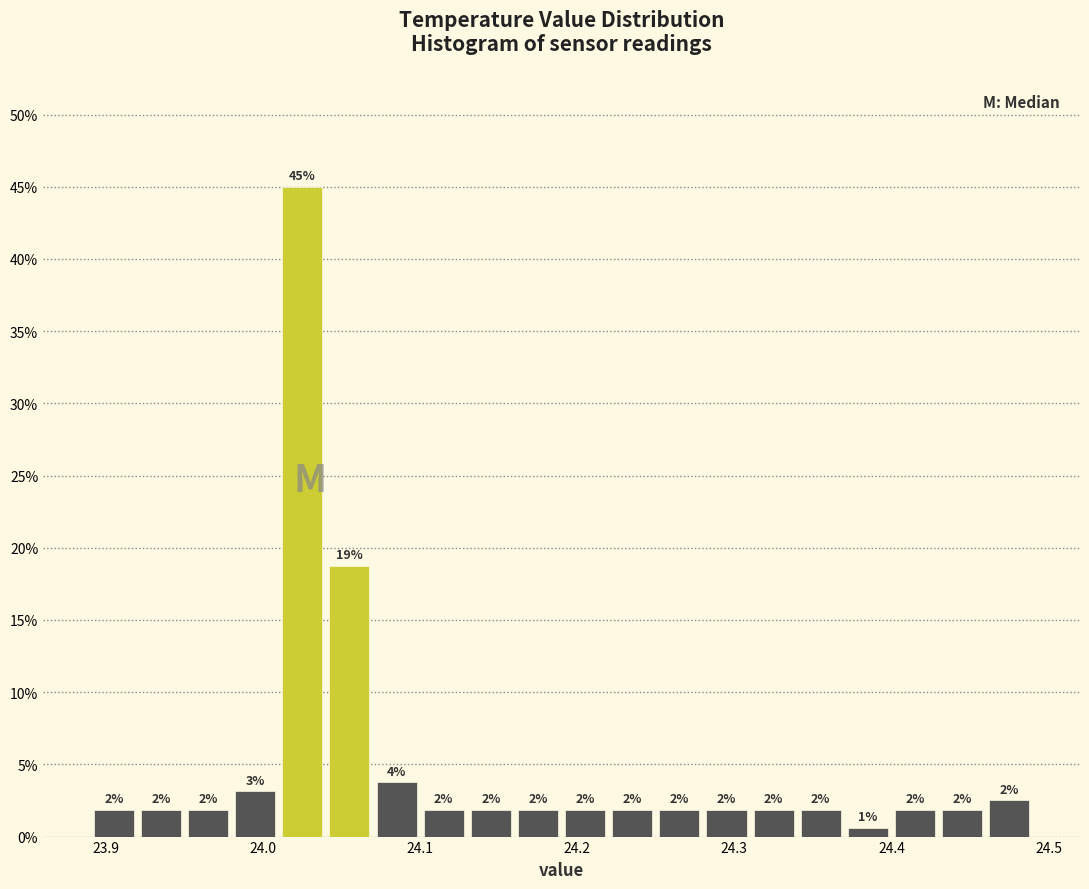

Read against the x-axis, roughly where is the centre of the tallest bar?

24.03